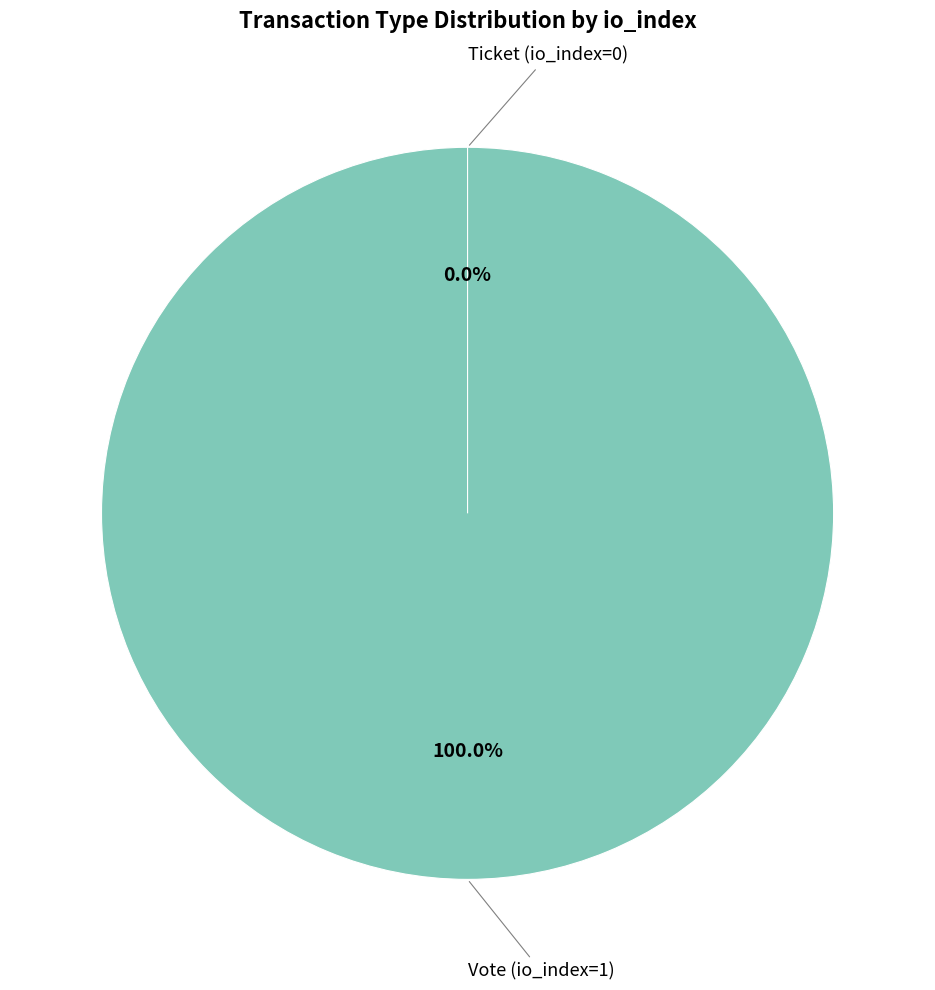

To the nearest percent, what portion does Vote (io_index=1) represent?

100%